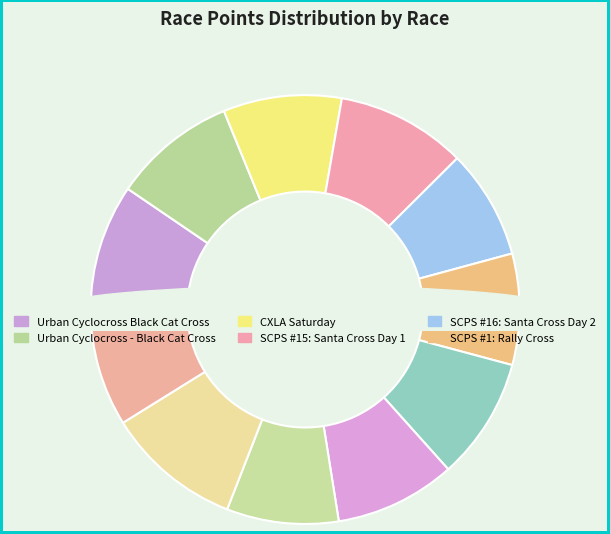

To the nearest percent, what percentage of the pie is SCPS #16: Santa Cross Day 2?

8%